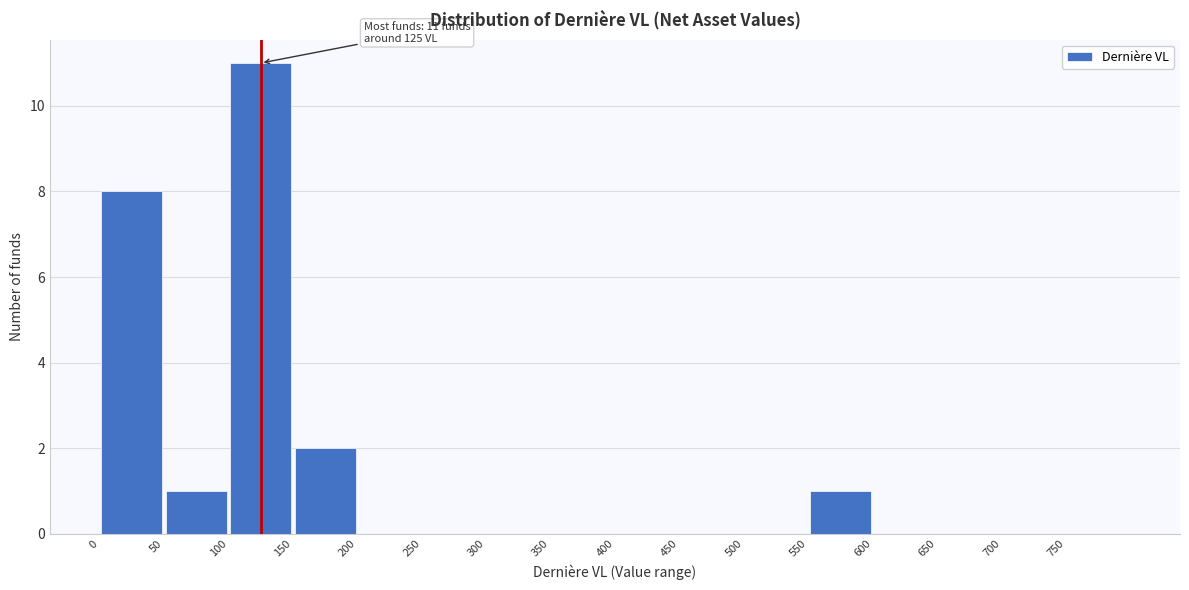

Which range on the x-axis has the tallest bar?

100 to 150